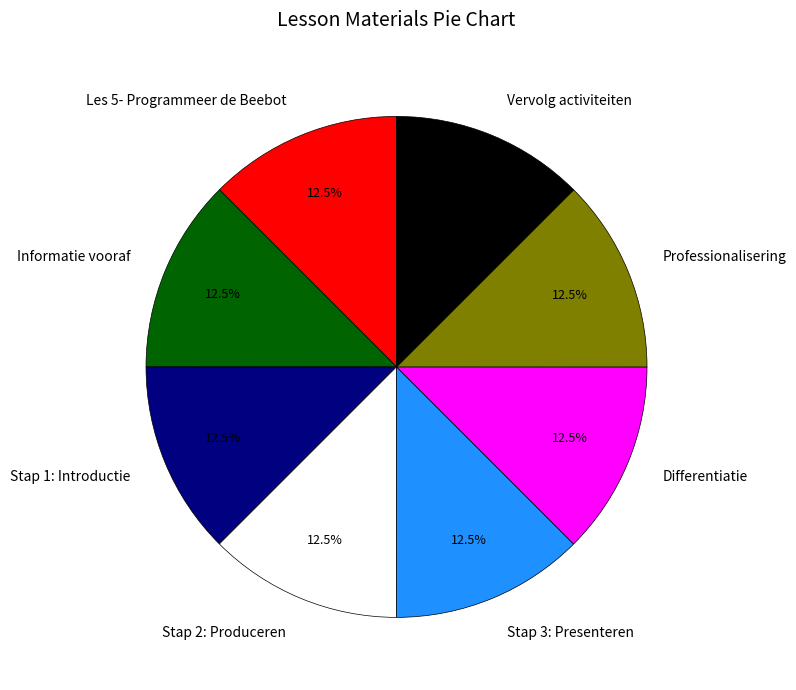

What percentage do Stap 1: Introductie and Professionalisering together represent?

25.0%